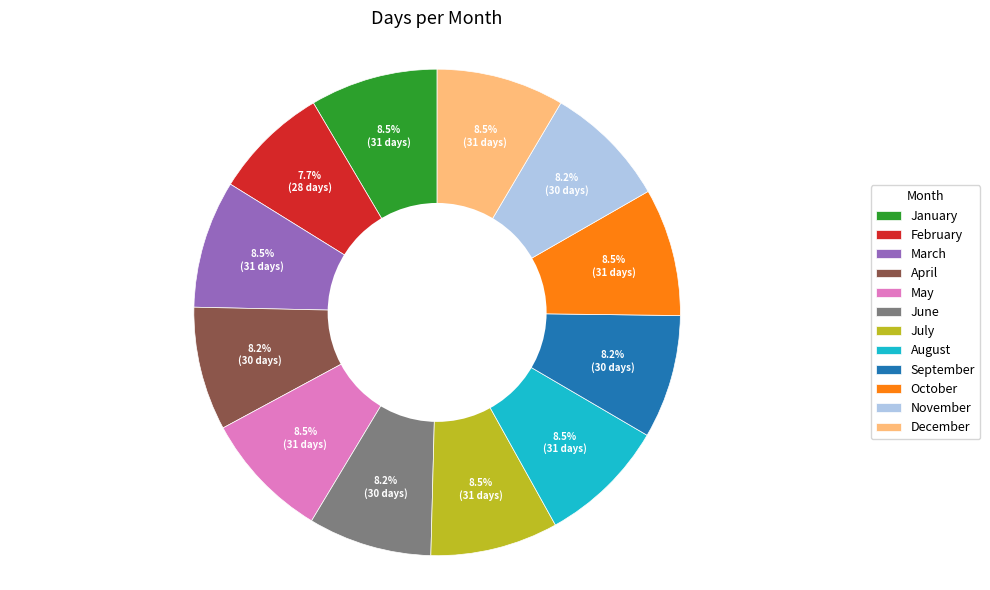

To the nearest percent, what is the combined percentage of May and June?

17%